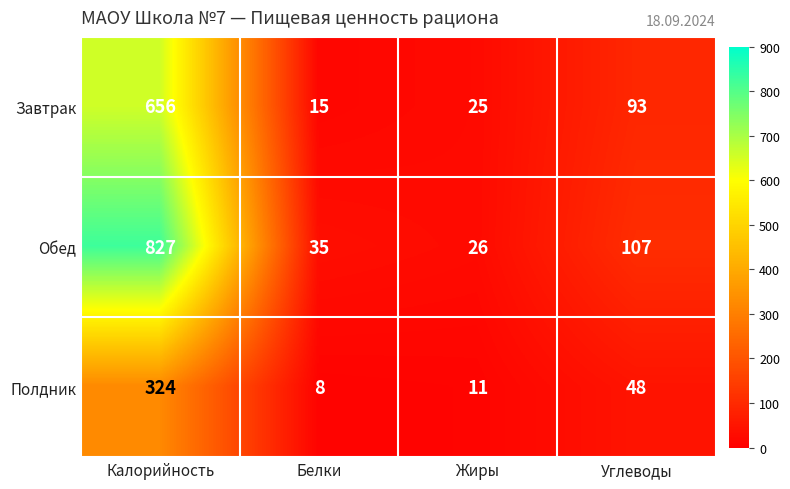

At which category is the sum across all series the highest?

Калорийность